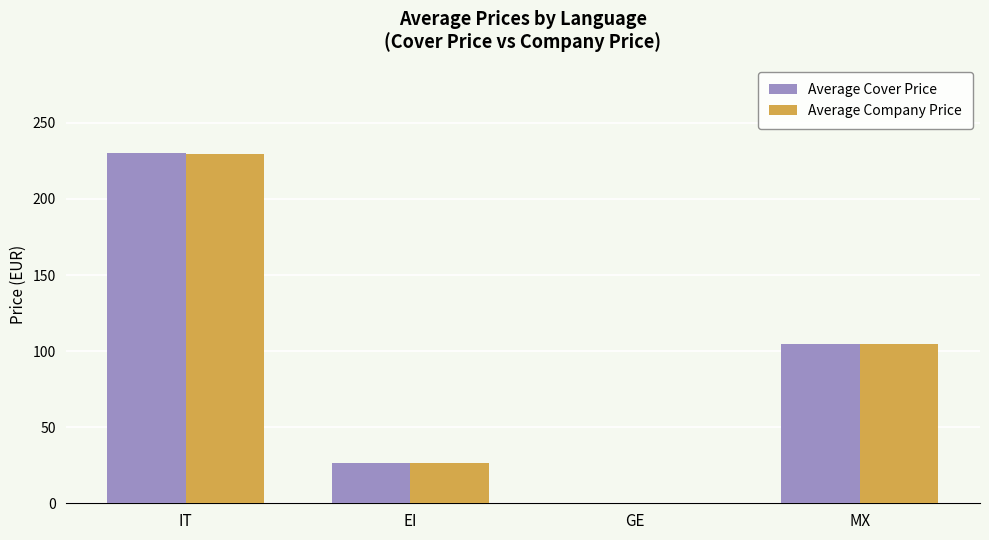

What is the spread (max minus min) of values at EI?

0.1